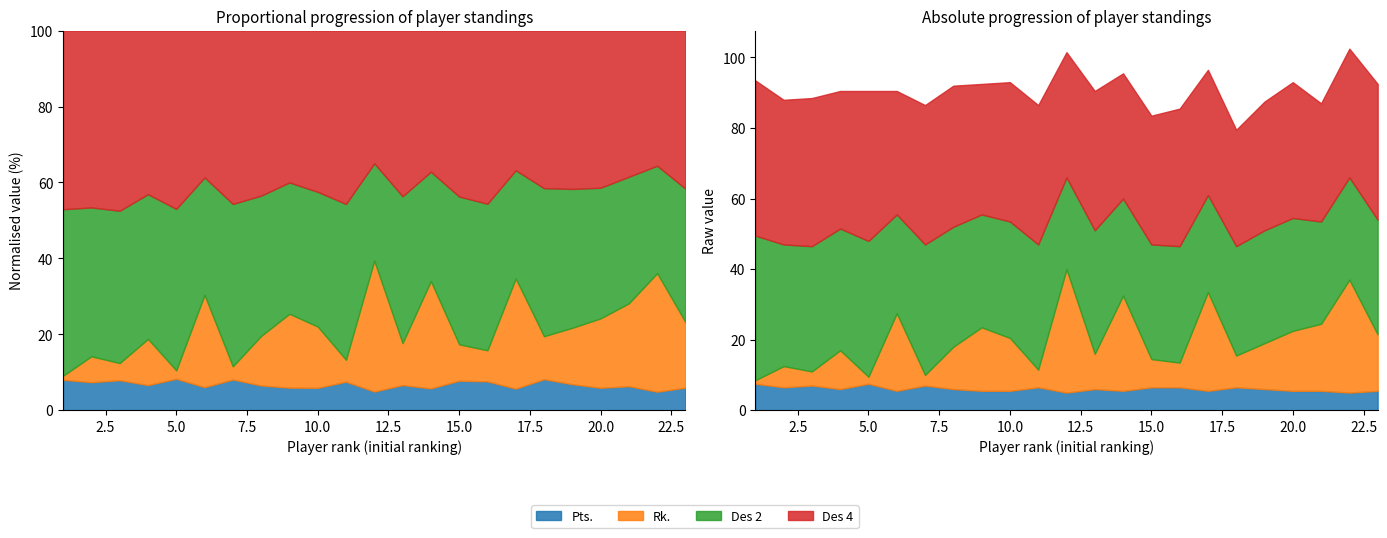

Does the chart display data point markers on the line(s)?

No